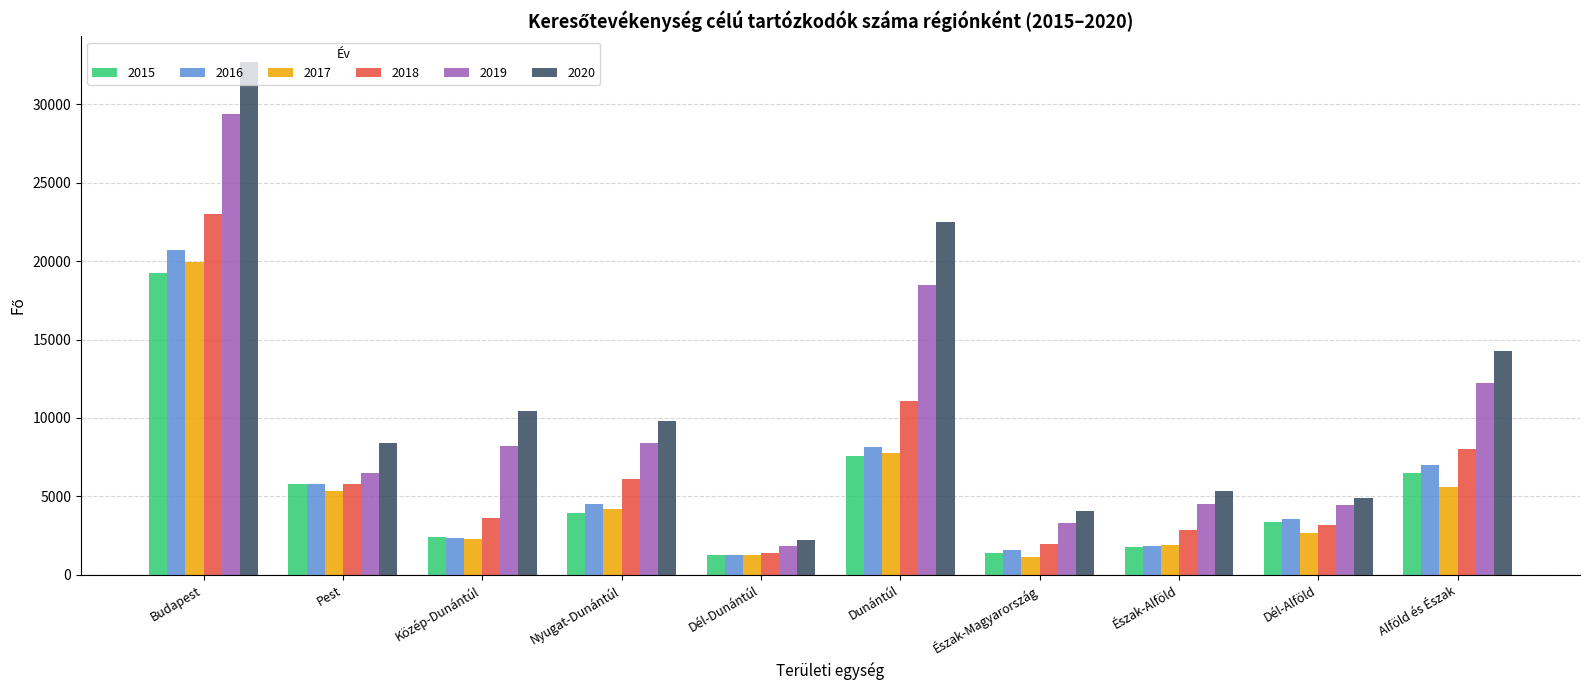

What are all the series names shown in the legend?

2015, 2016, 2017, 2018, 2019, 2020